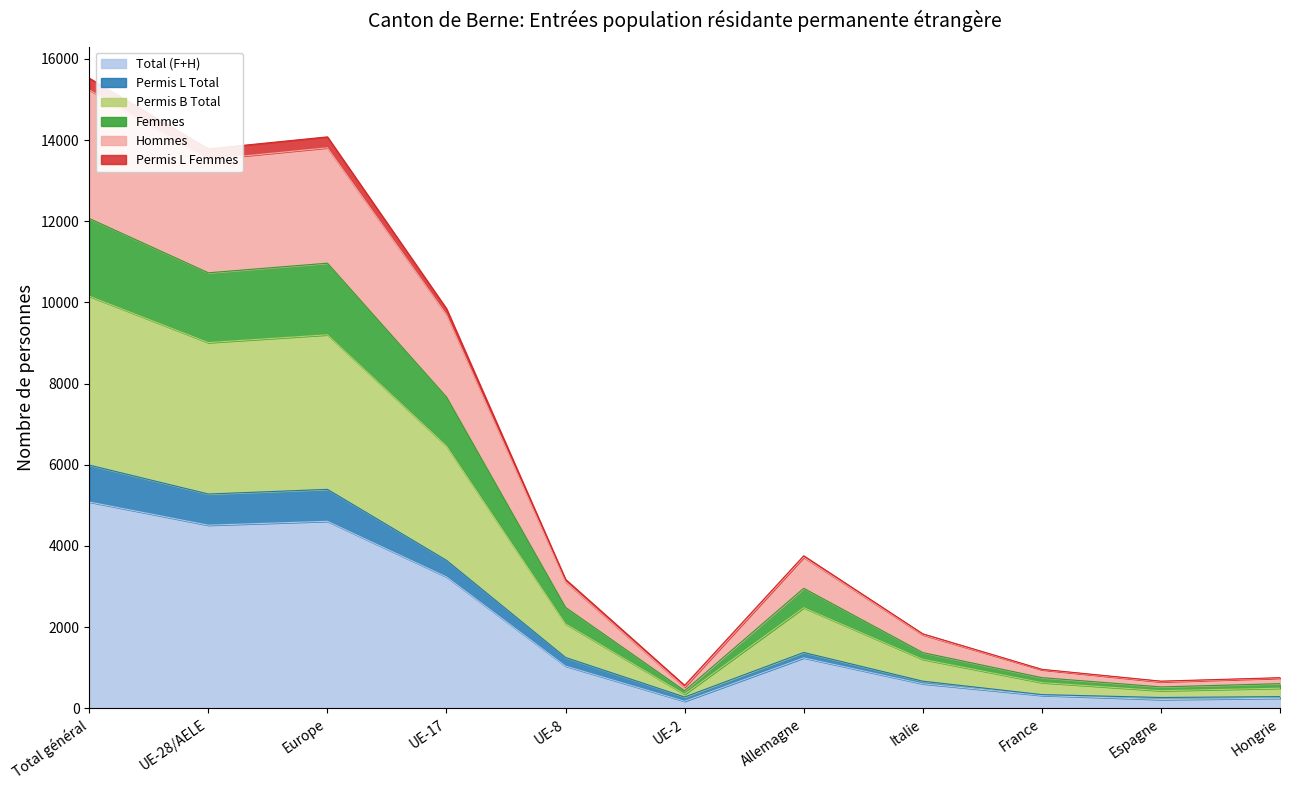

What is the maximum value for Total (F+H)?

5083